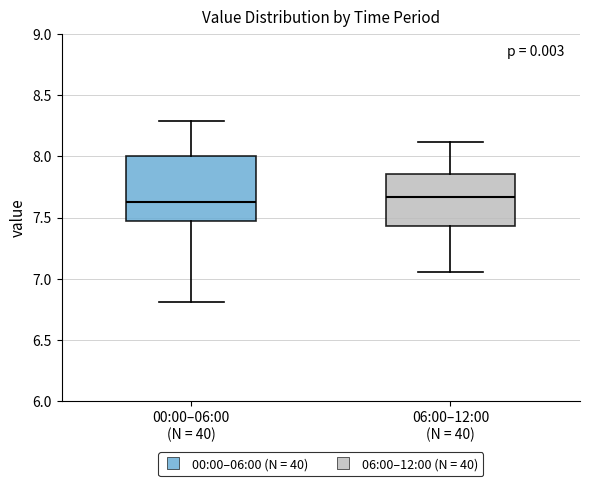

Where does the upper whisker of the box for 00:00–06:00 (N = 40) end on the y-axis? The values are not printed on the chart, so give them approximately, as read against the axis.

8.30